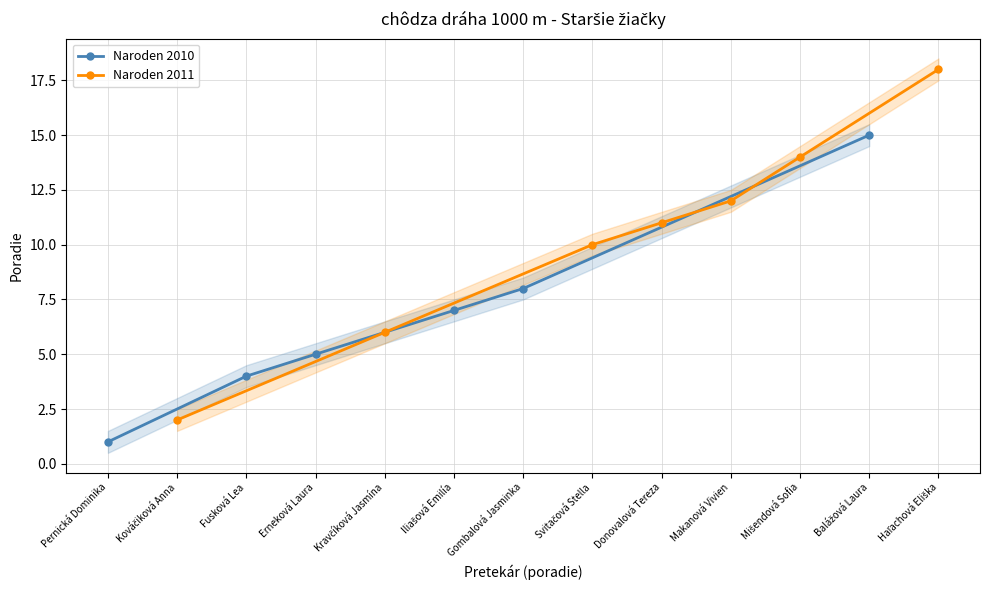

How many values in the Naroden 2010 series are below 7?

3